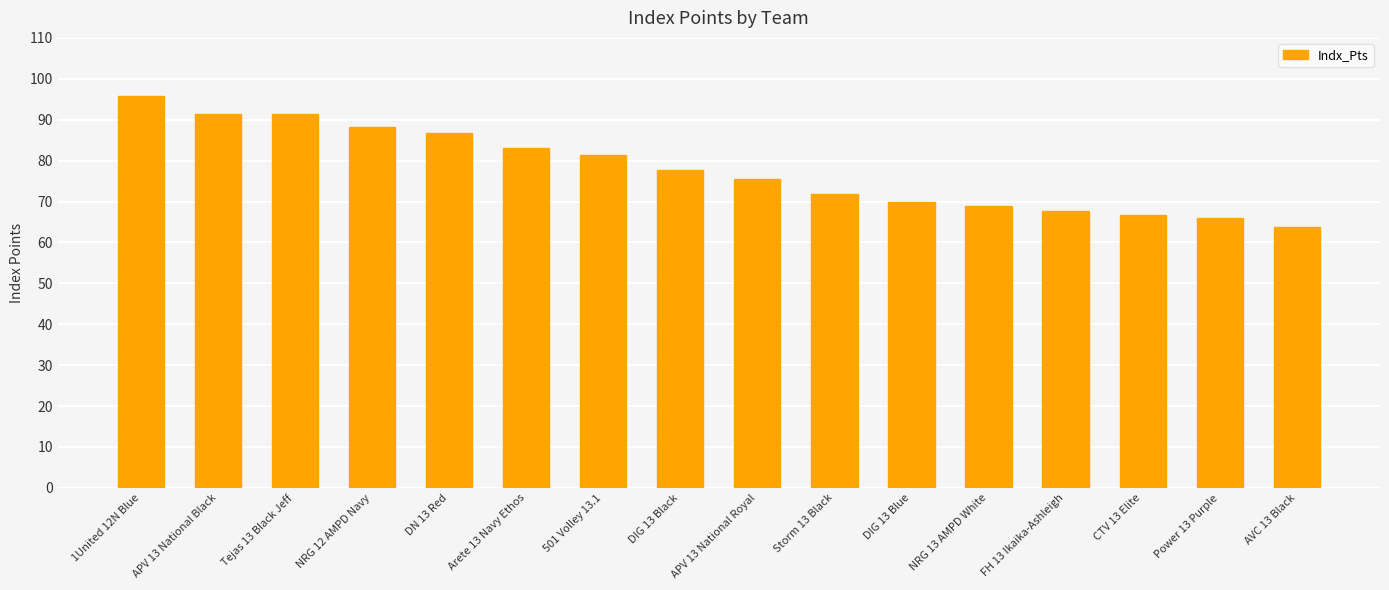

What is the approximate value at CTV 13 Elite?

66.7